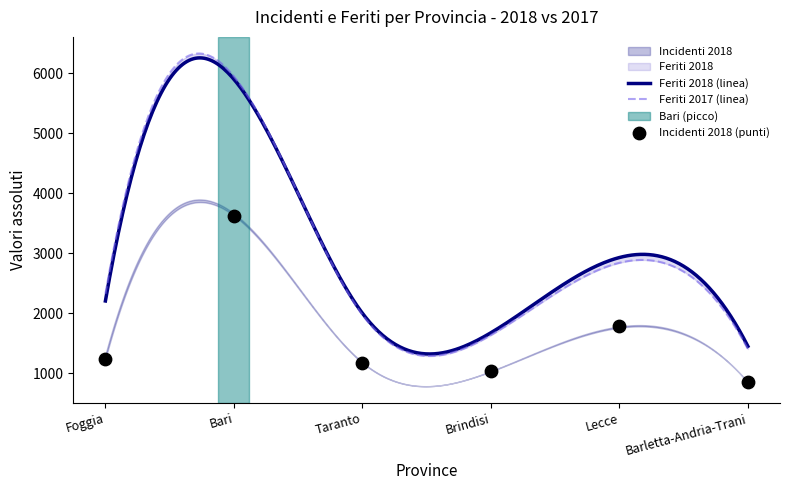

Which series reaches the minimum Y coordinate?

Incidenti 2018